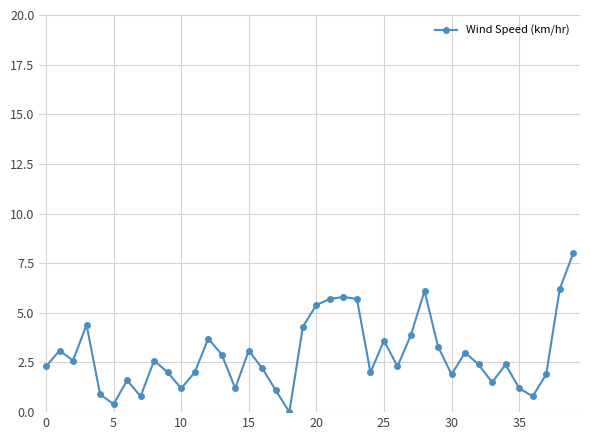

What is the maximum value shown in the chart?

8.0